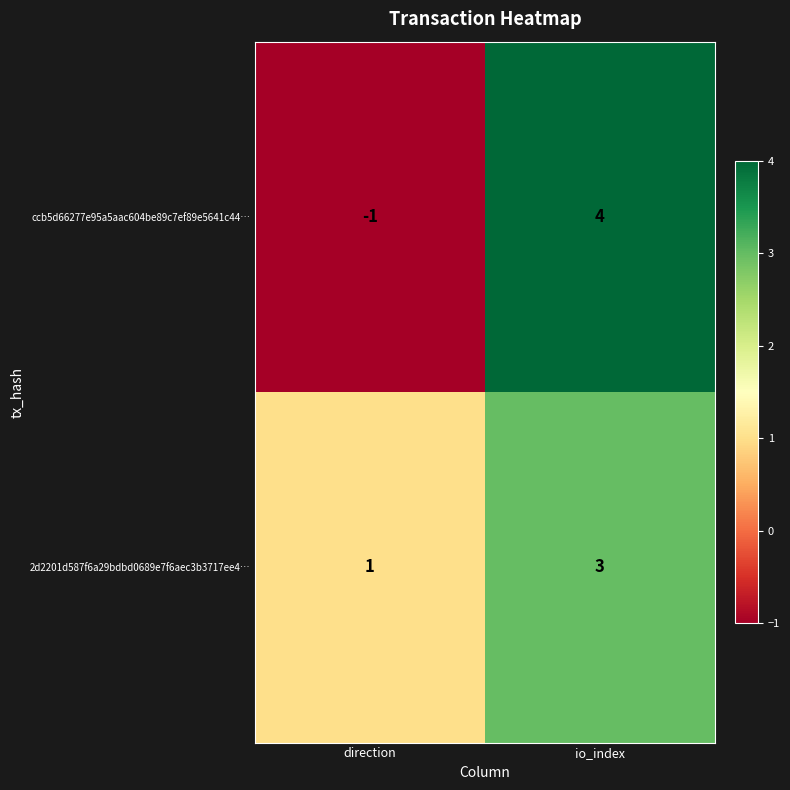

Reading right to left, list all the values displayed in this chart.

ccb5d66277e95a5aac604be89c7ef89e5641c44…: io_index=4	direction=-1
2d2201d587f6a29bdbd0689e7f6aec3b3717ee4…: io_index=3	direction=1